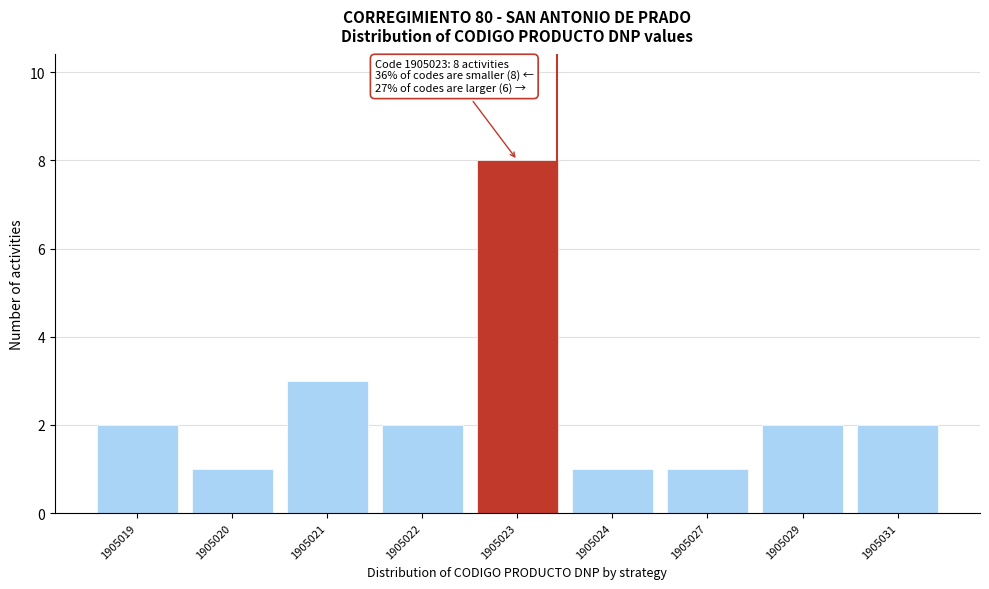

Reading left to right, what are all the values shown in this chart?

1905019=2	1905020=1	1905021=3	1905022=2	1905023=8	1905024=1	1905027=1	1905029=2	1905031=2